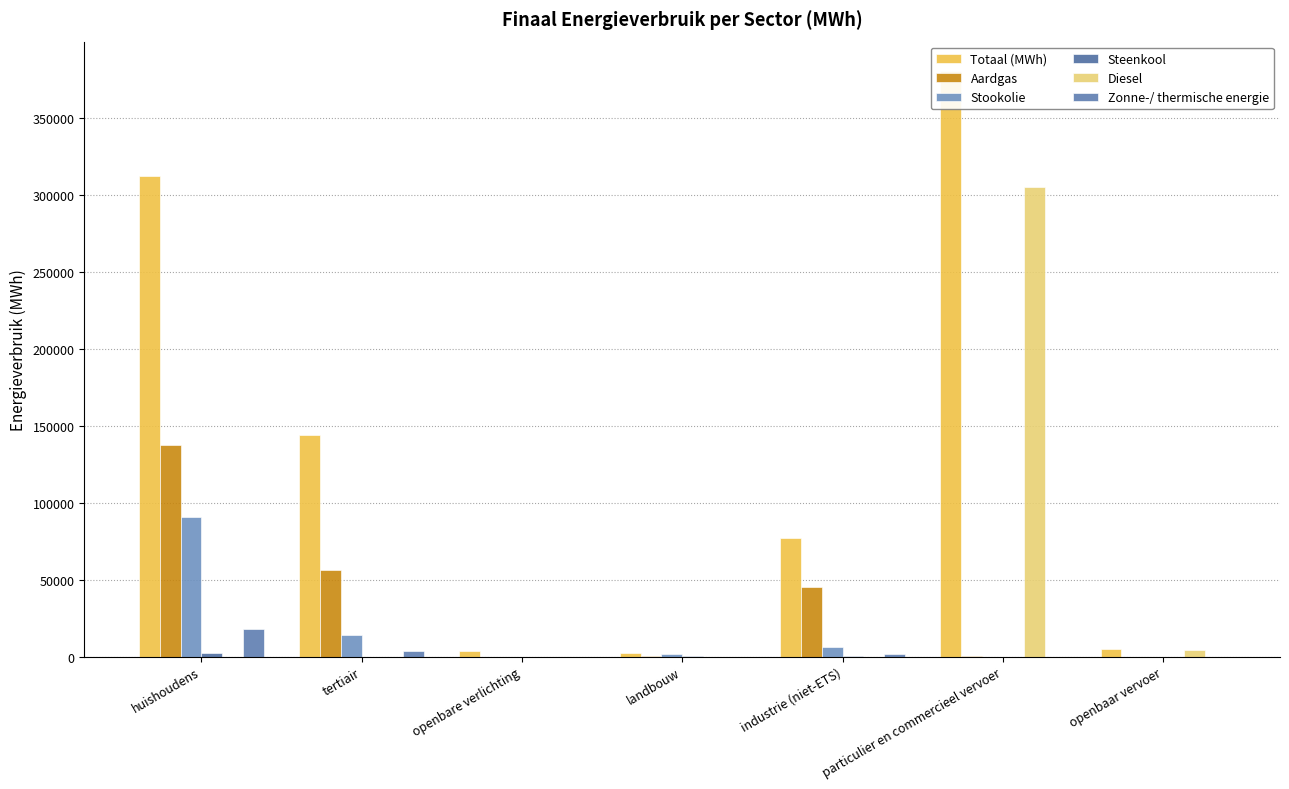

What position from the left is tertiair?

2